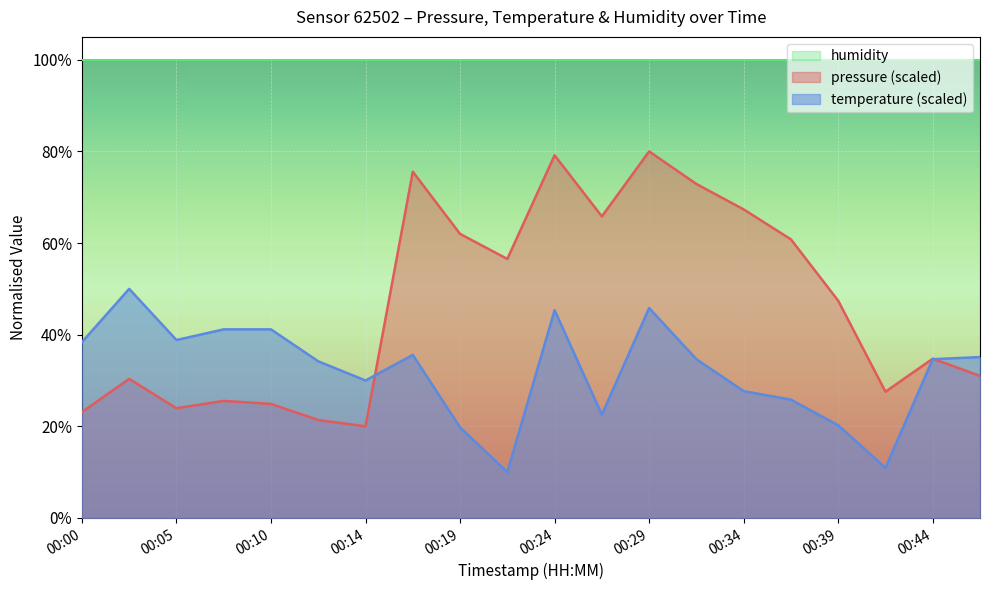

Rank the series at 00:24 from highest to lowest value.

humidity, pressure (scaled), temperature (scaled)